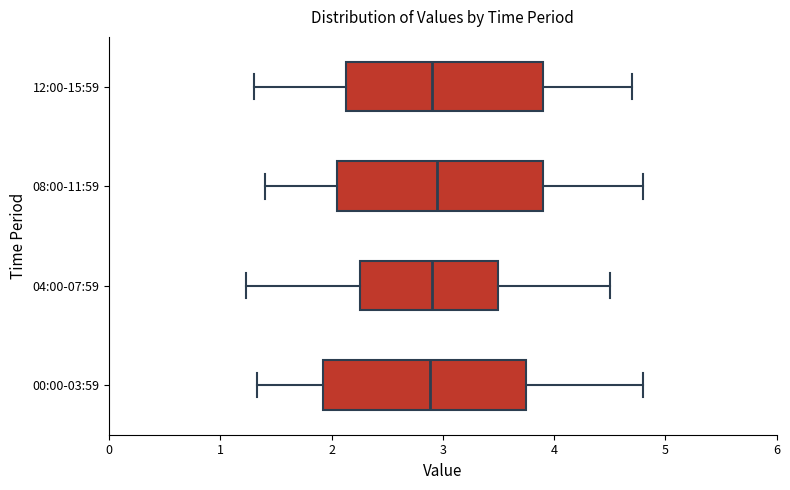

Where does the median line of the box for 08:00-11:59 sit on the x-axis? The values are not printed on the chart, so give them approximately, as read against the axis.

3.0